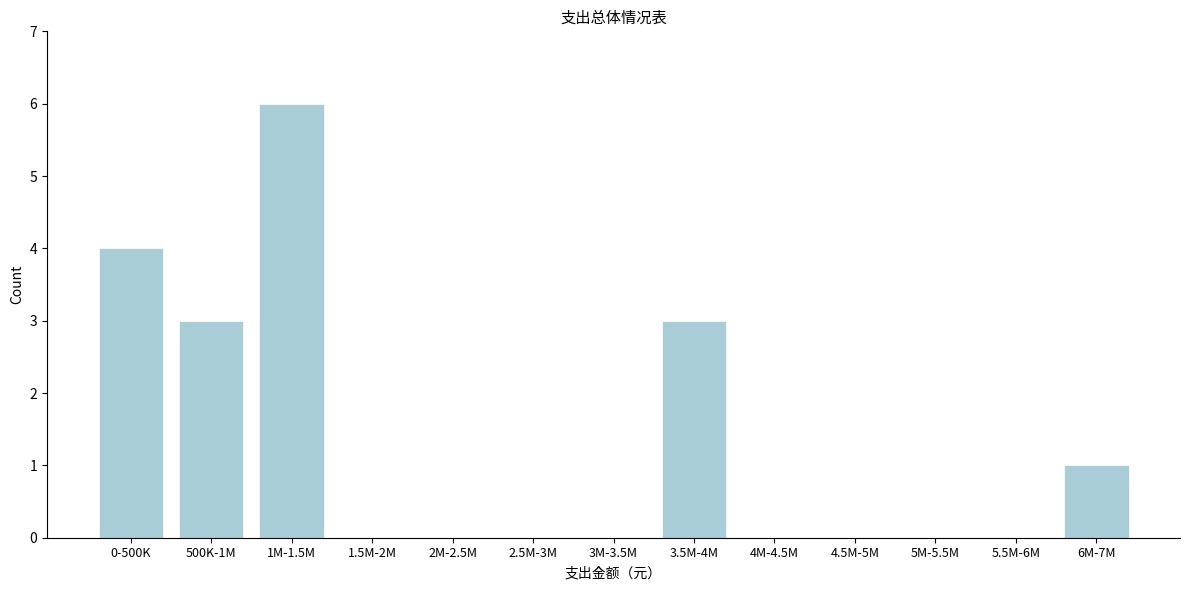

Reading left to right, list all the values displayed in this chart.

0-500K=4	500K-1M=3	1M-1.5M=6	1.5M-2M=0	2M-2.5M=0	2.5M-3M=0	3M-3.5M=0	3.5M-4M=3	4M-4.5M=0	4.5M-5M=0	5M-5.5M=0	5.5M-6M=0	6M-7M=1